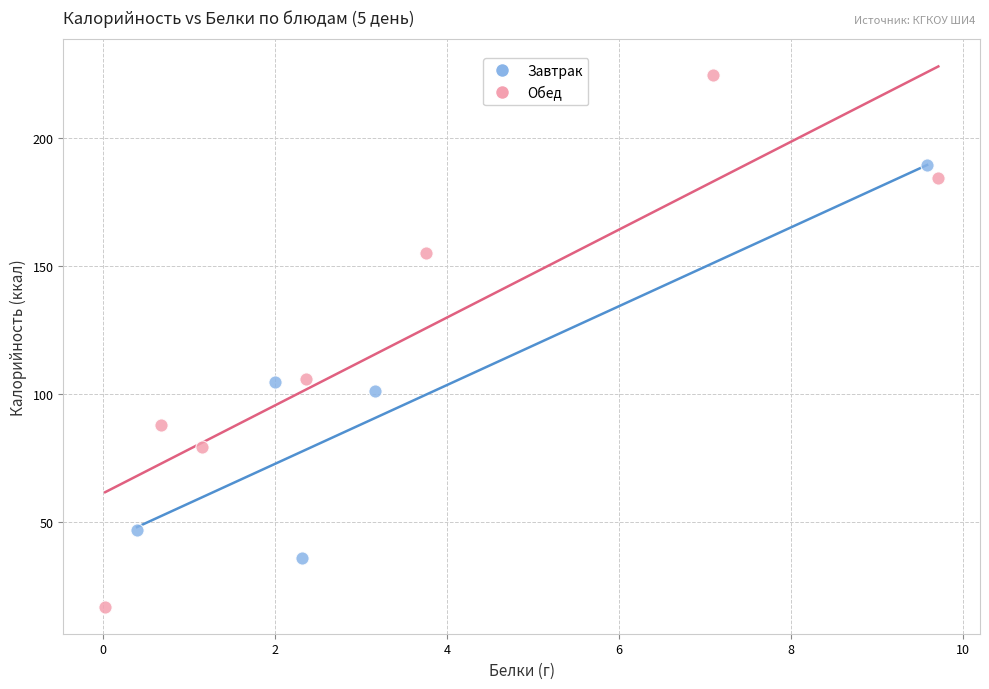

Which series reaches the maximum Y coordinate?

Обед